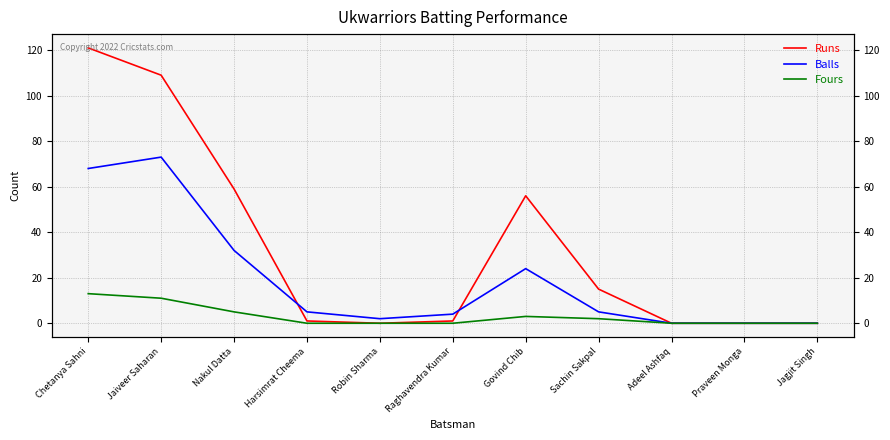

Which label corresponds to the largest value in the chart?

Chetanya Sahni